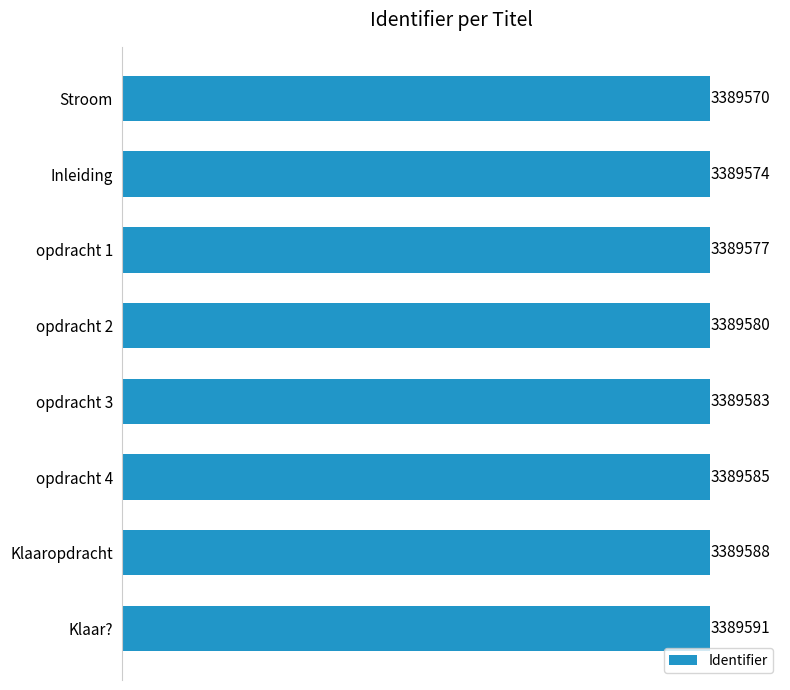

What is the average value?

3389581